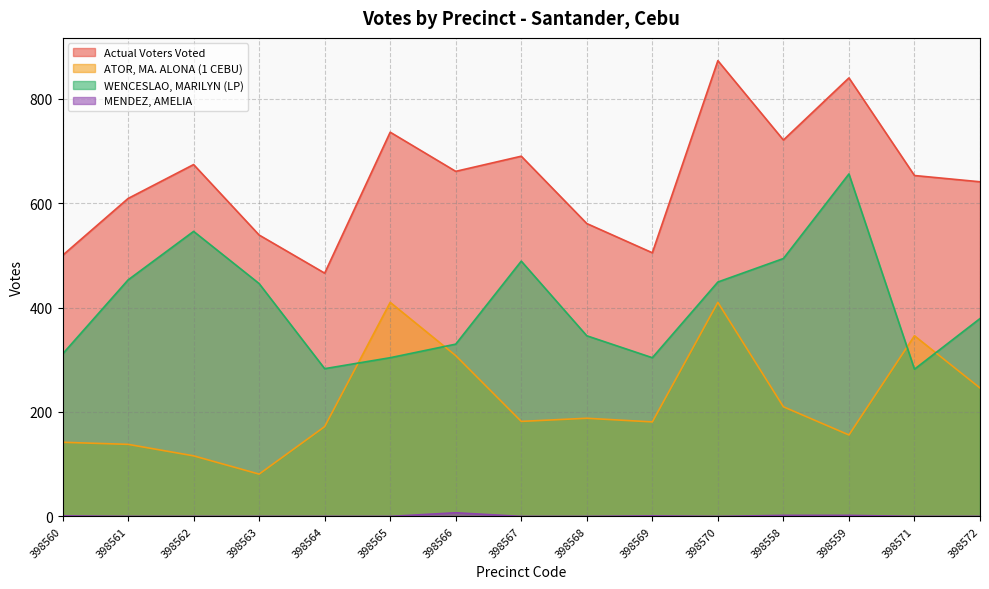

What is the total value across all series at 398563?

1066